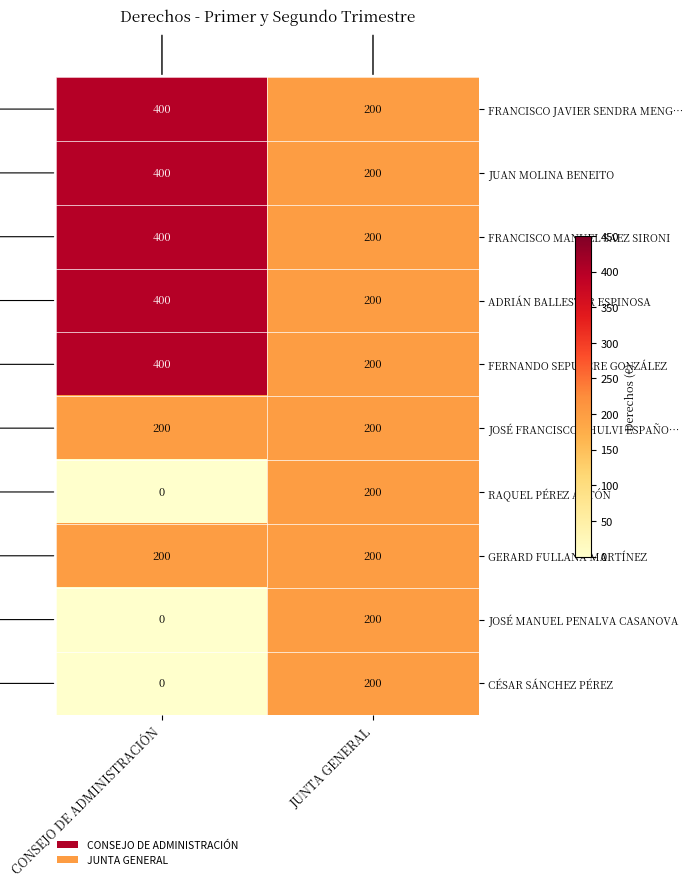

Rank the categories by FERNANDO SEPULCRE GONZÁLEZ value from highest to lowest.

CONSEJO DE ADMINISTRACIÓN, JUNTA GENERAL